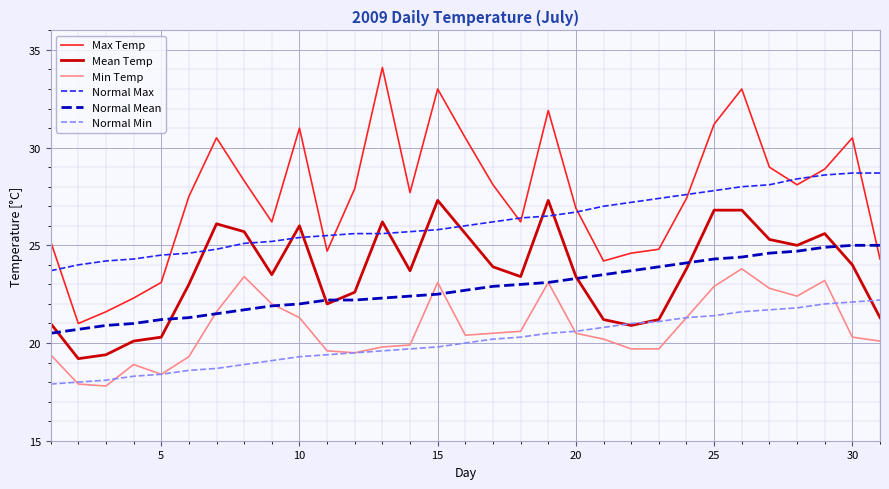

Which series has the widest spread of values?

Max Temp